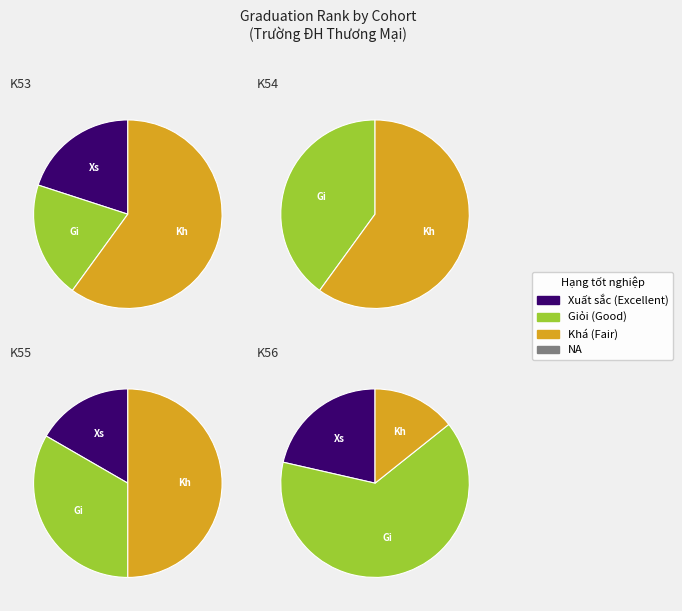

How many slices are in this pie chart?

3